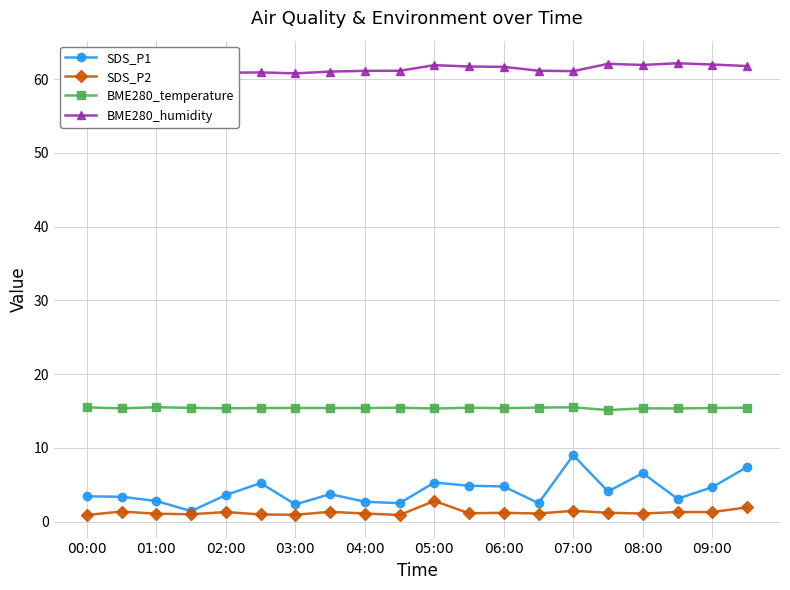

True or false: BME280_temperature and SDS_P2 cross at least once.

False